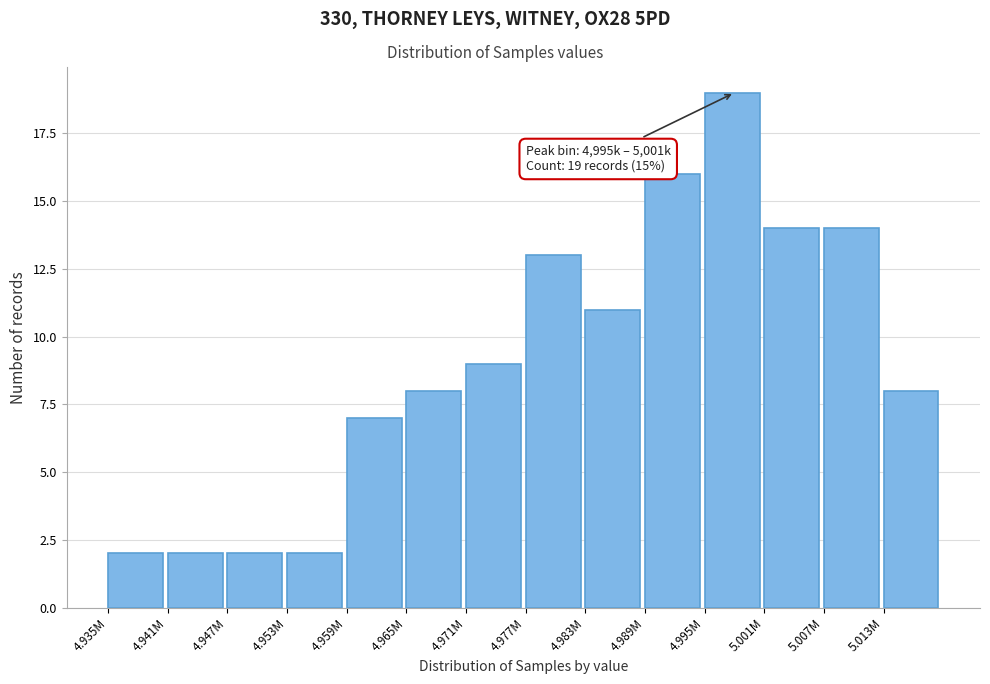

Reading left to right, what are all the values shown in this chart?

4.935M=2	4.941M=2	4.947M=2	4.953M=2	4.959M=7	4.965M=8	4.971M=9	4.977M=13	4.983M=11	4.989M=16	4.995M=19	5.001M=14	5.007M=14	5.013M=8